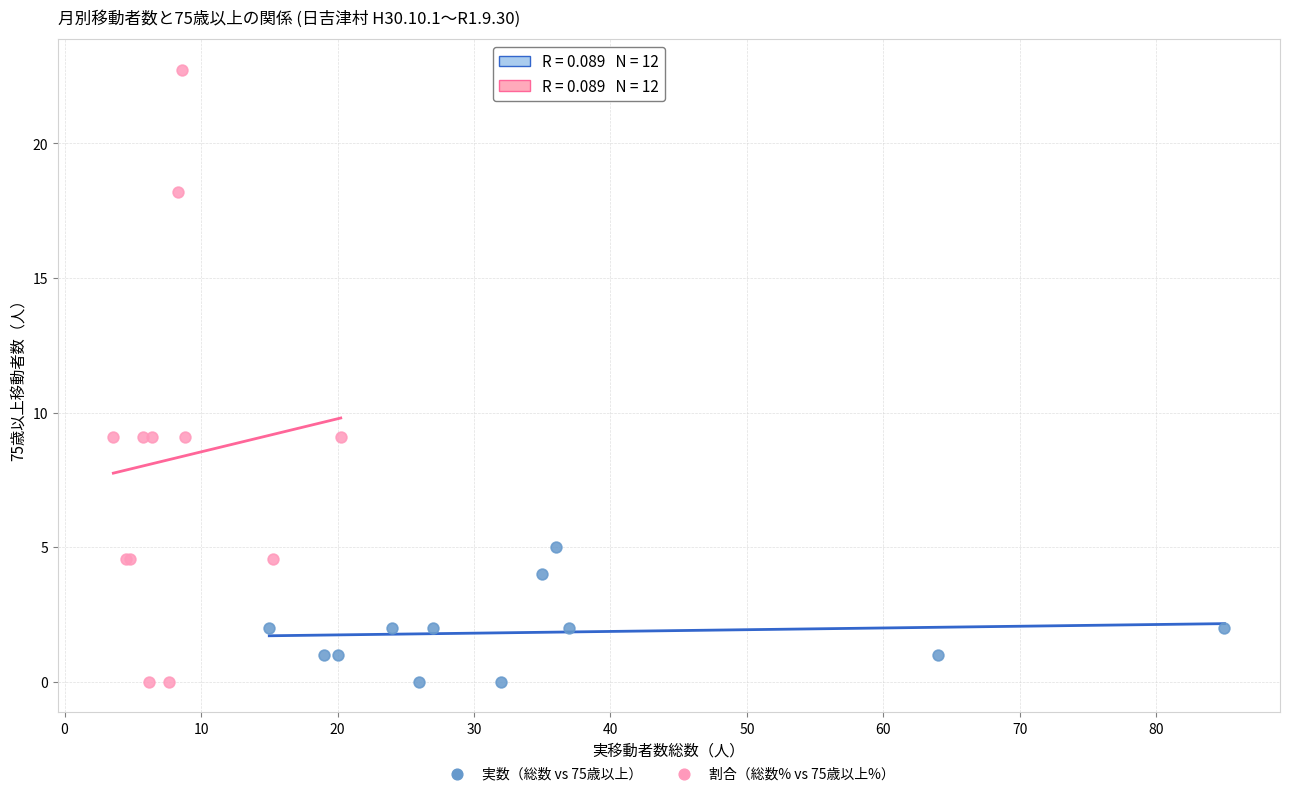

Which series has the widest spread of Y values?

割合（総数% vs 75歳以上%）